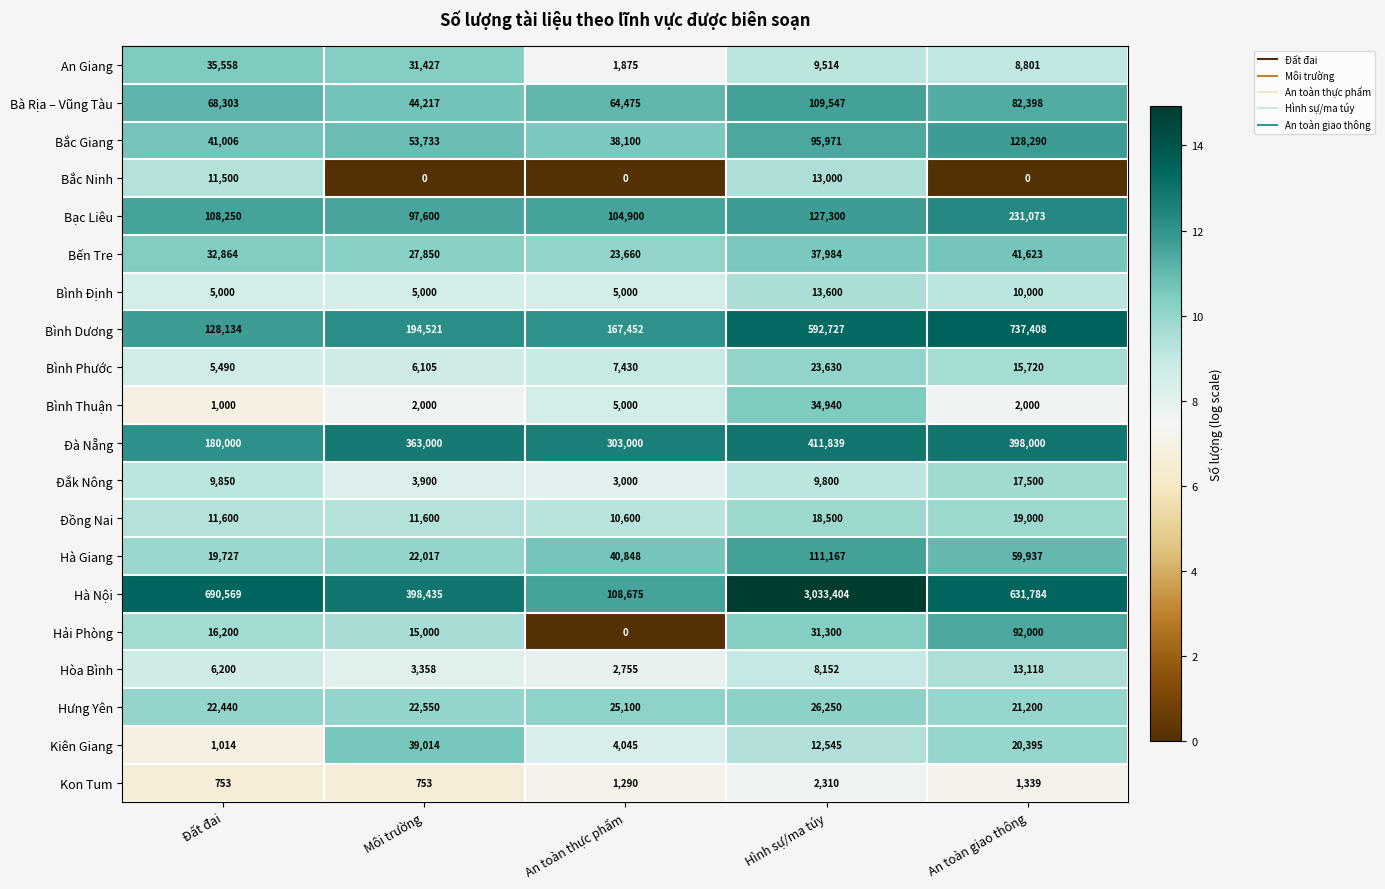

At how many categories does at least one series exceed 12?

5